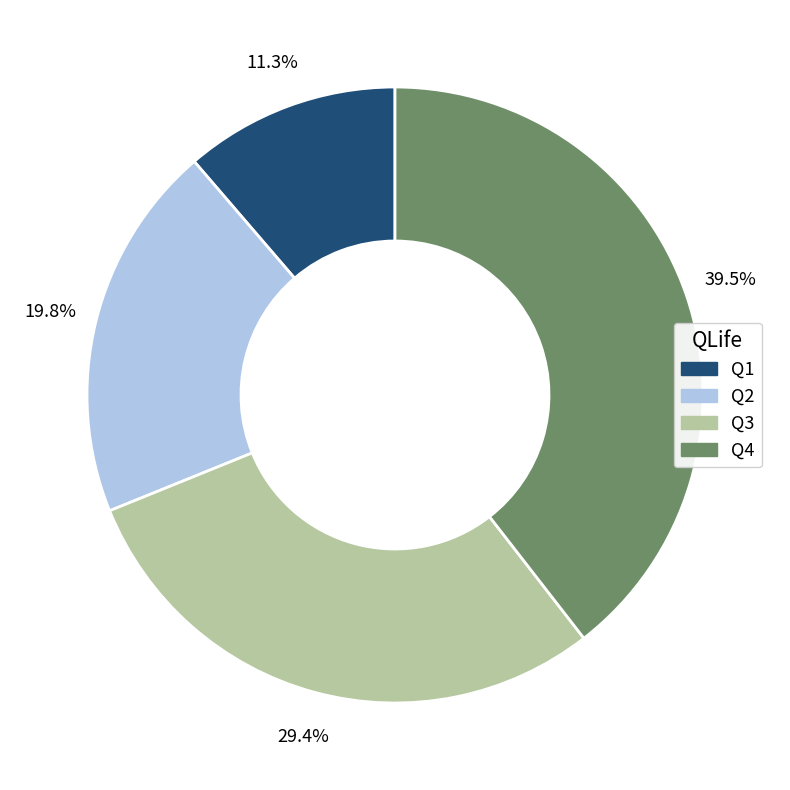

Between Q3 and Q4, which is larger?

Q4